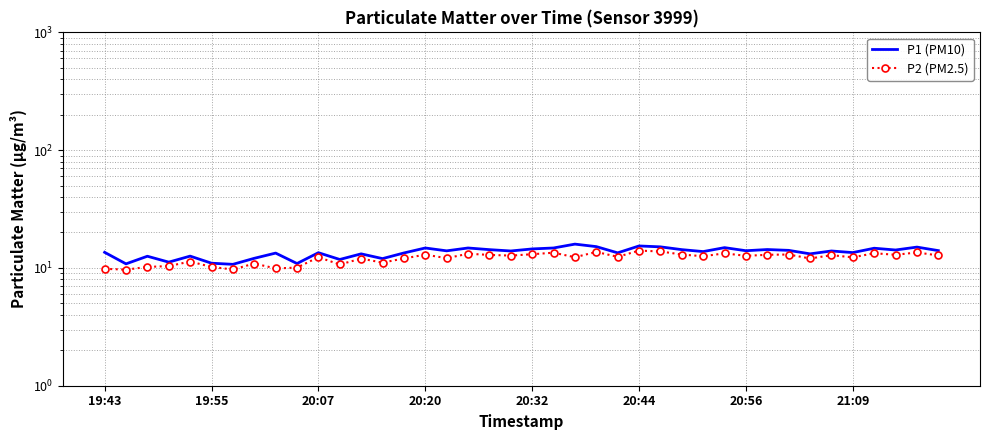

Does the chart have visible grid lines?

Yes